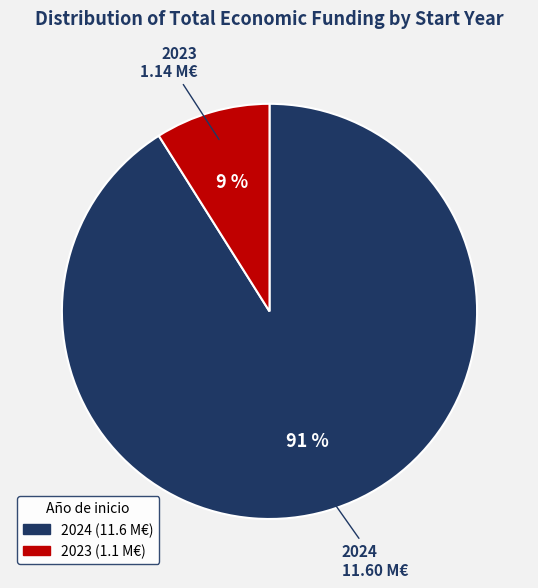

To the nearest percent, what is the difference between the largest and smallest slice percentages?

82%